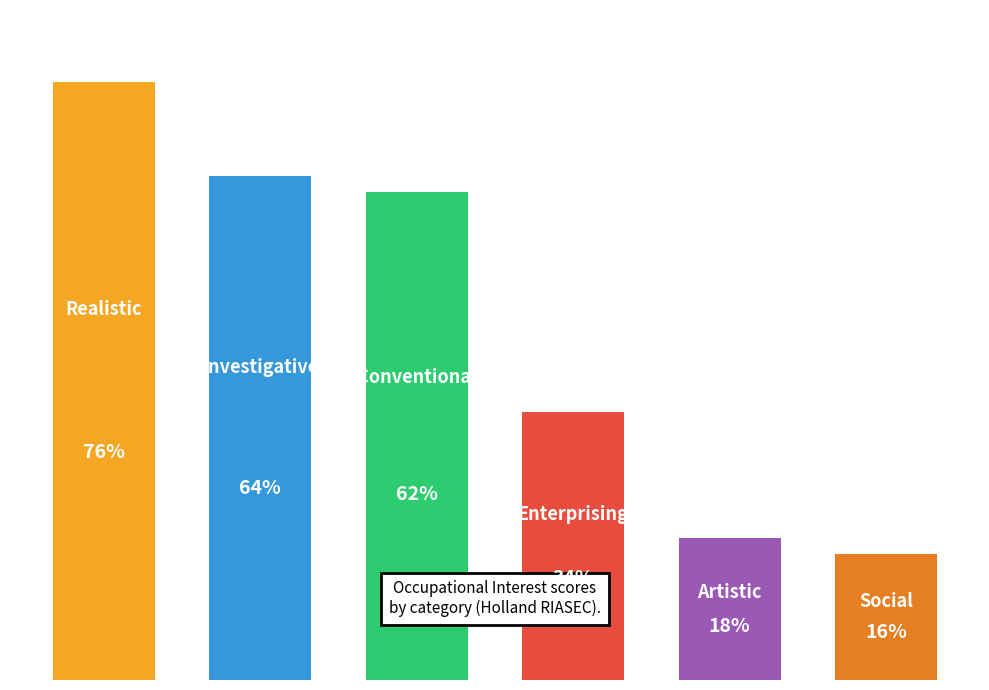

Does the chart contain any negative values?

No